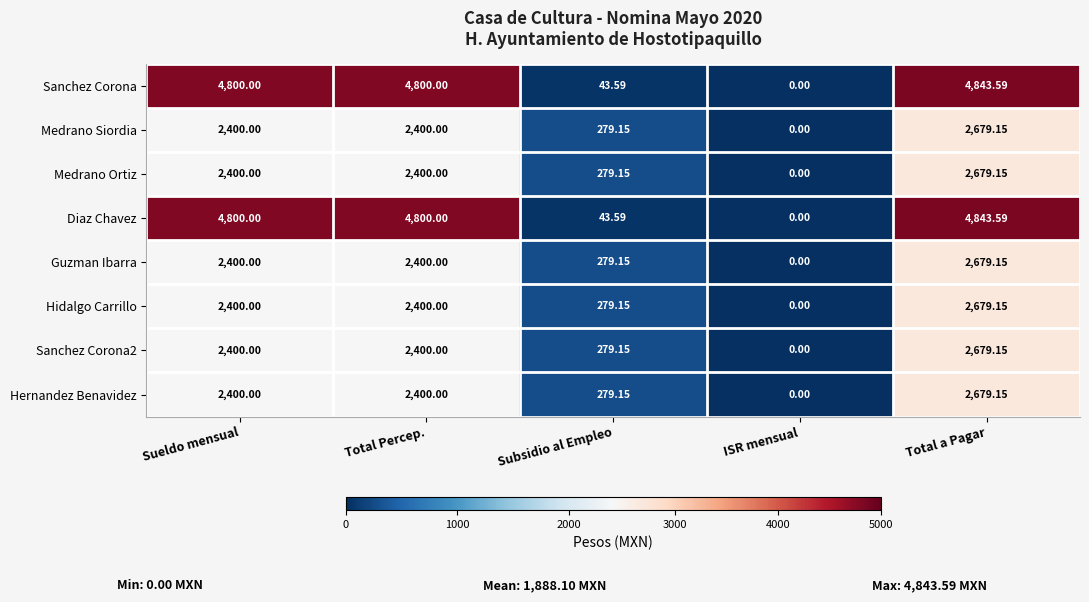

At which label does Medrano Siordia reach its minimum?

ISR mensual